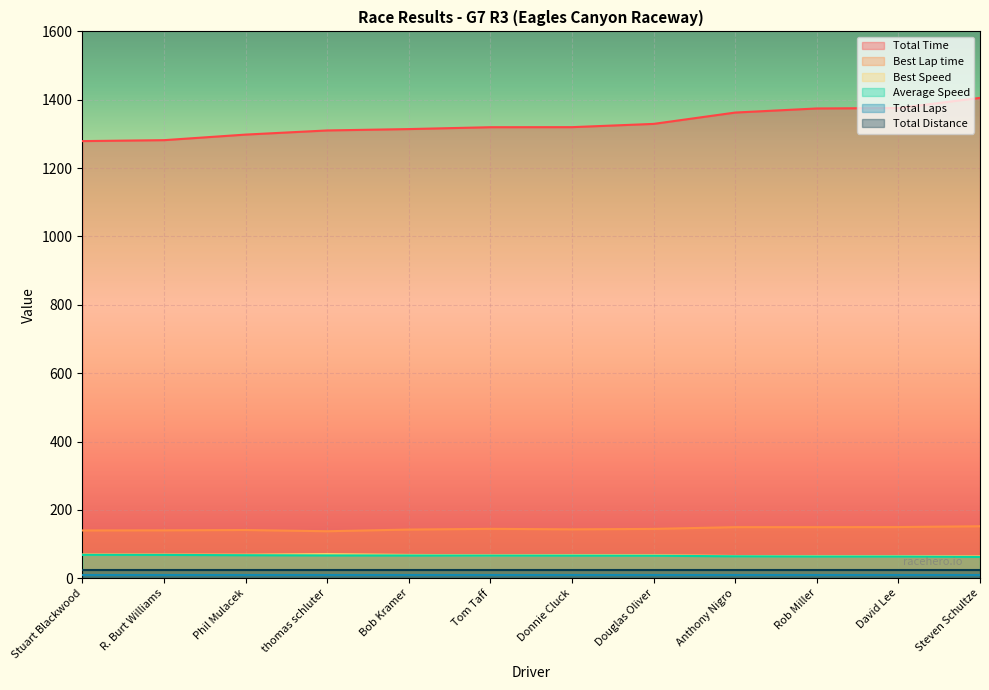

The value of Best Lap time at Steven Schultze is 152.1. True or false?

True